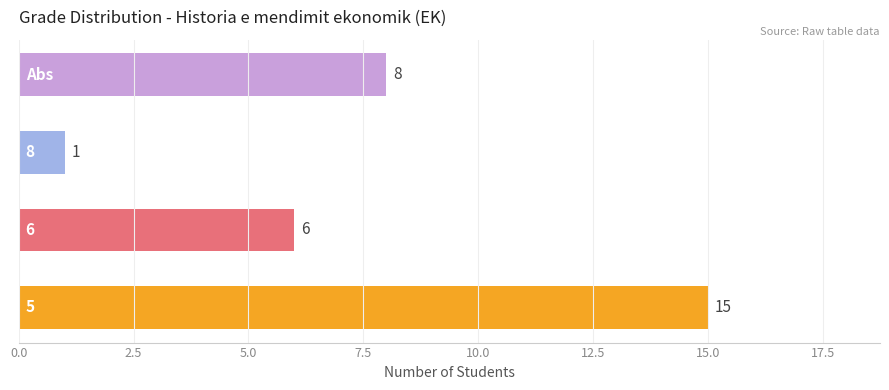

What is the smallest value displayed?

1